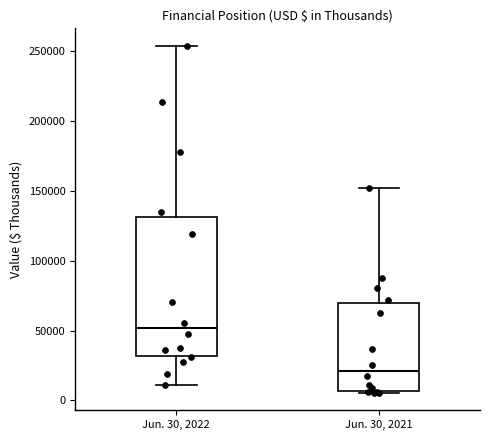

Which box is the tallest, from its lower edge to its upper edge?

Jun. 30, 2022